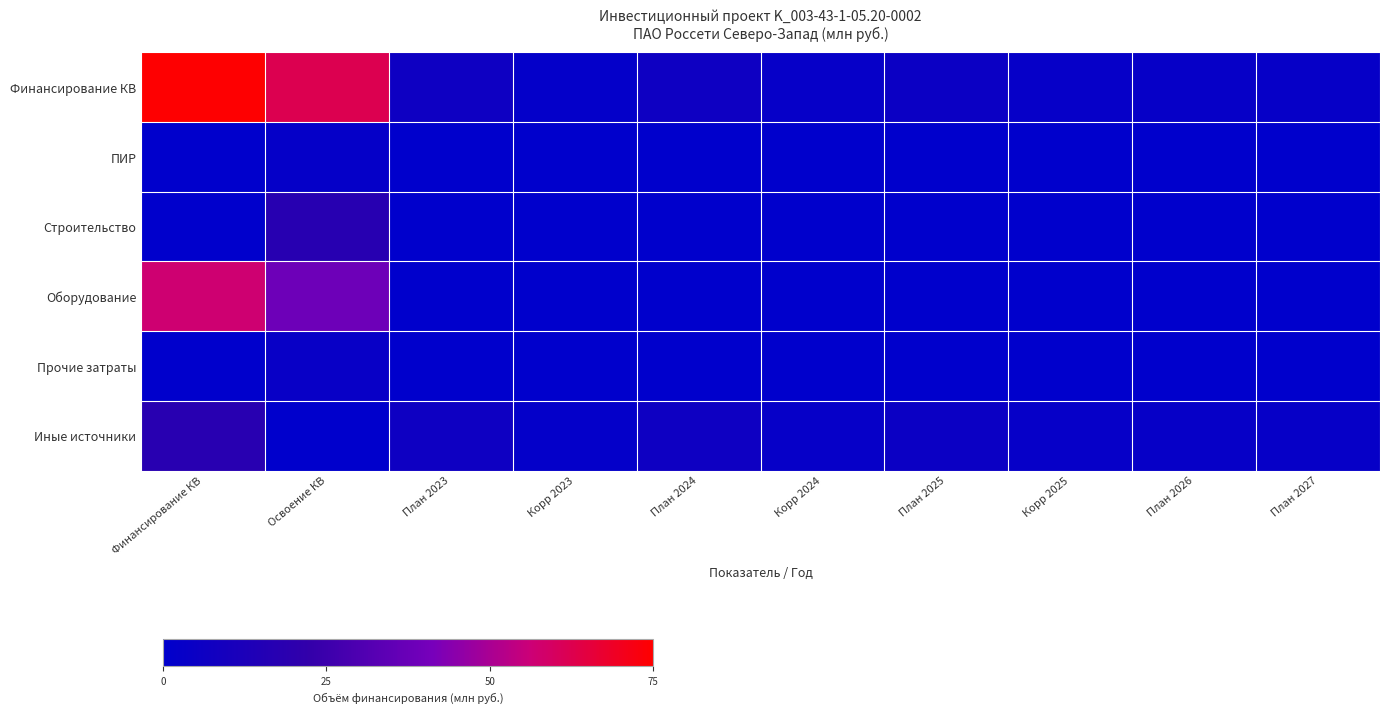

At how many categories does at least one series exceed 31?

2